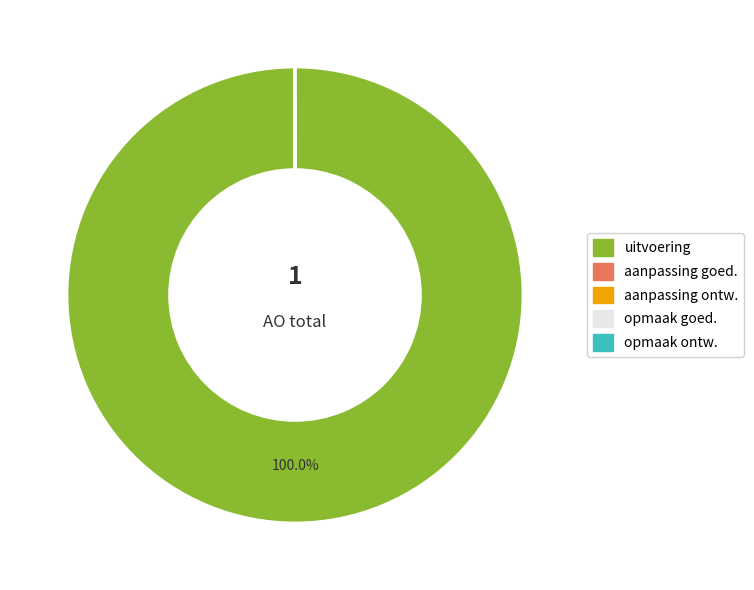

To the nearest percent, what is the average slice percentage?

20%